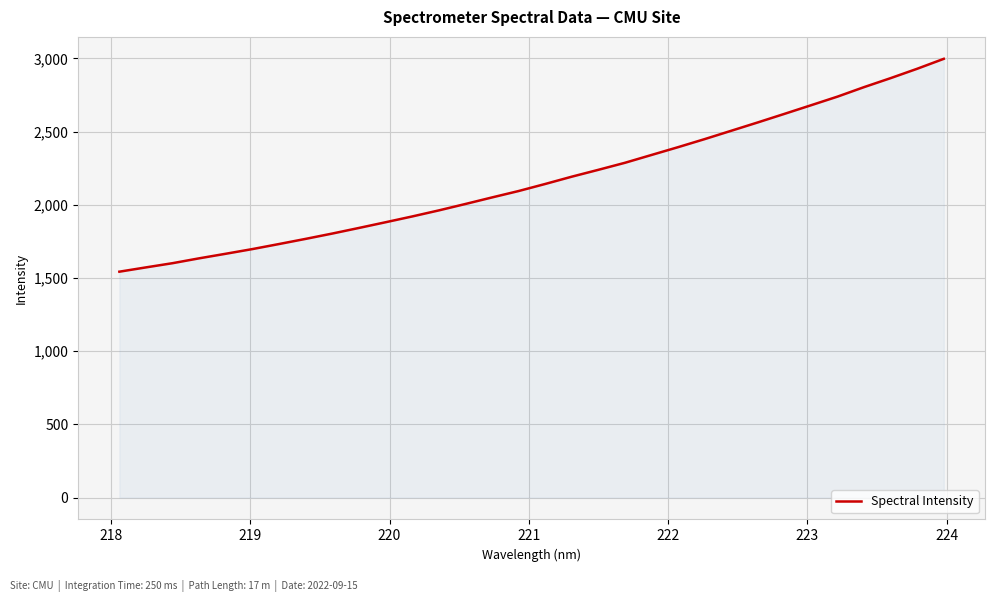

What is the difference between the maximum and minimum values?

1453.9